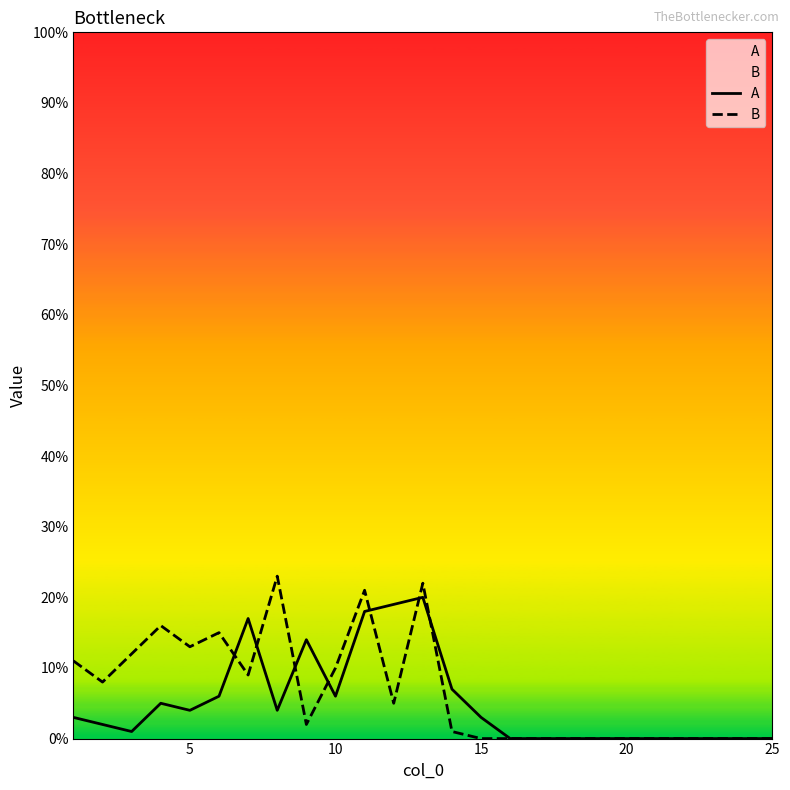

The value of A at 10 is 6. True or false?

True